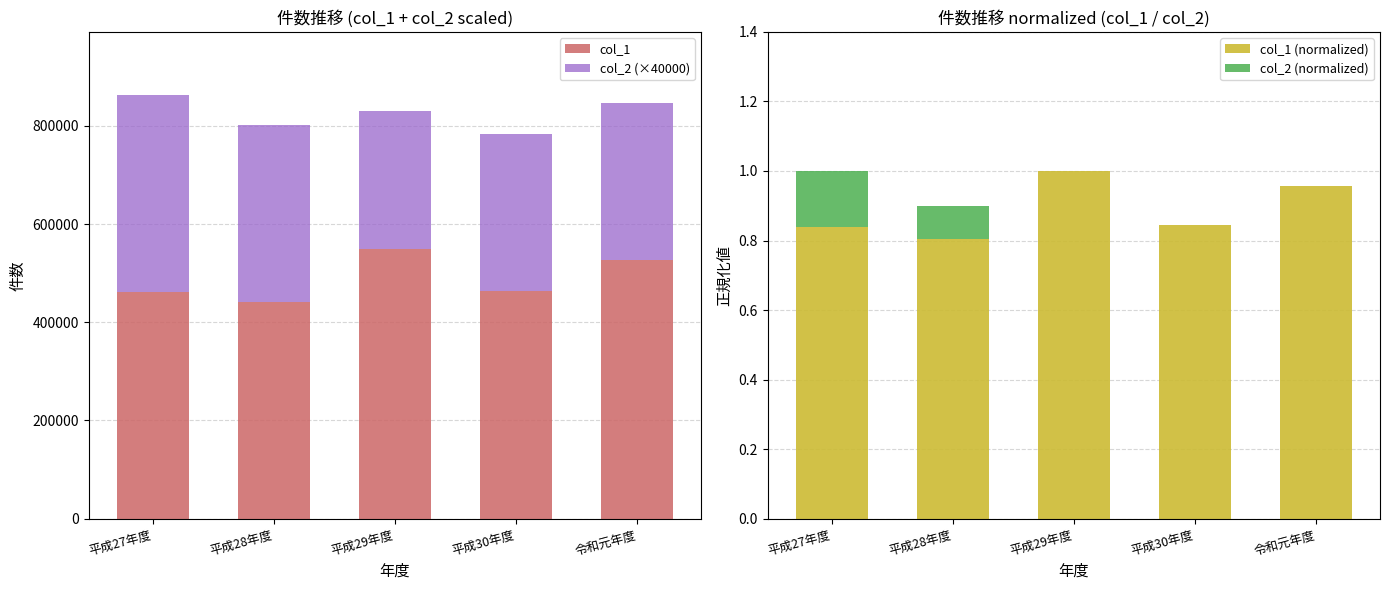

What is the label of the 1st bar from the right?

令和元年度